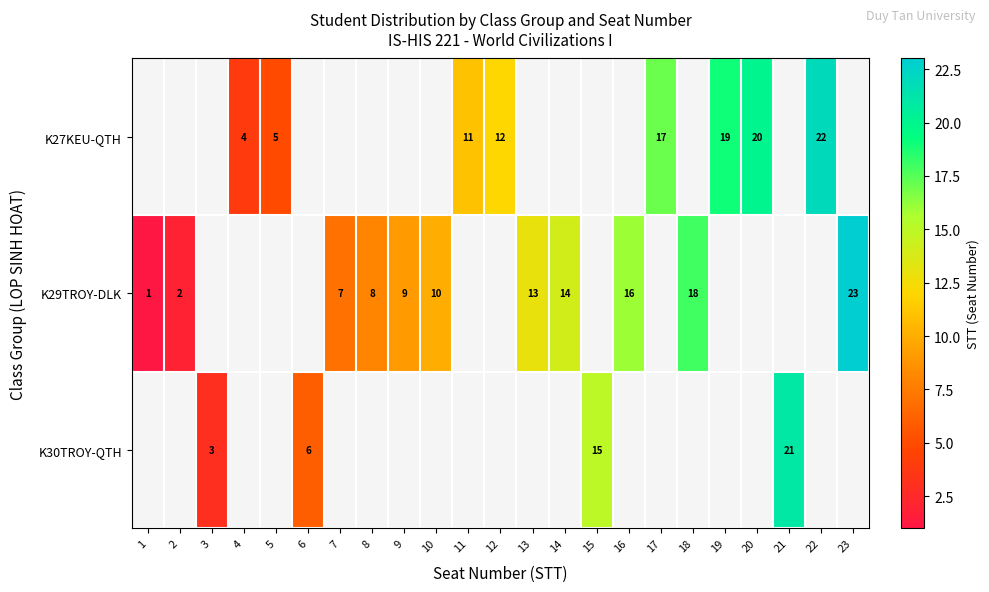

What is the sum of the K27KEU-QTH values at 12 and 5?

17